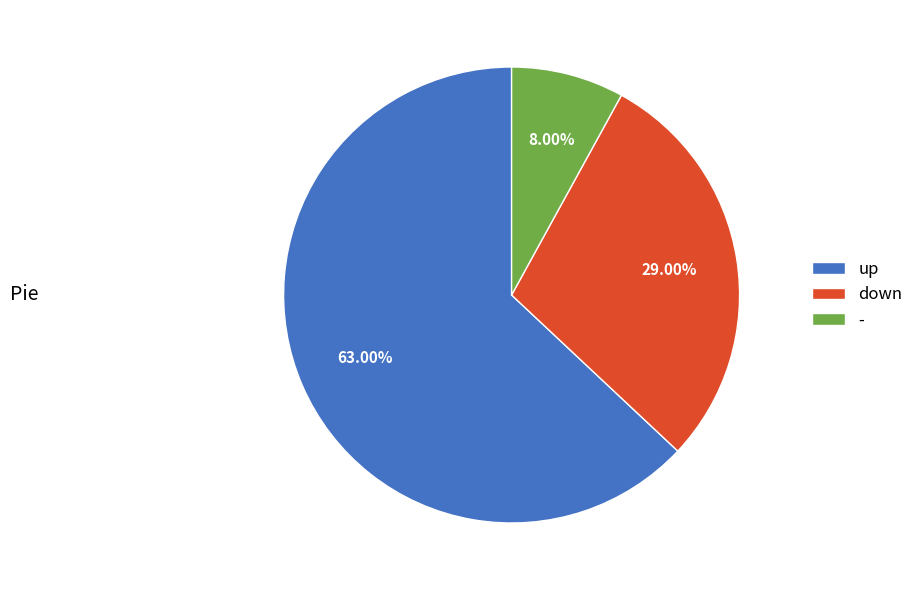

Combined, do up and down account for over 50%?

Yes